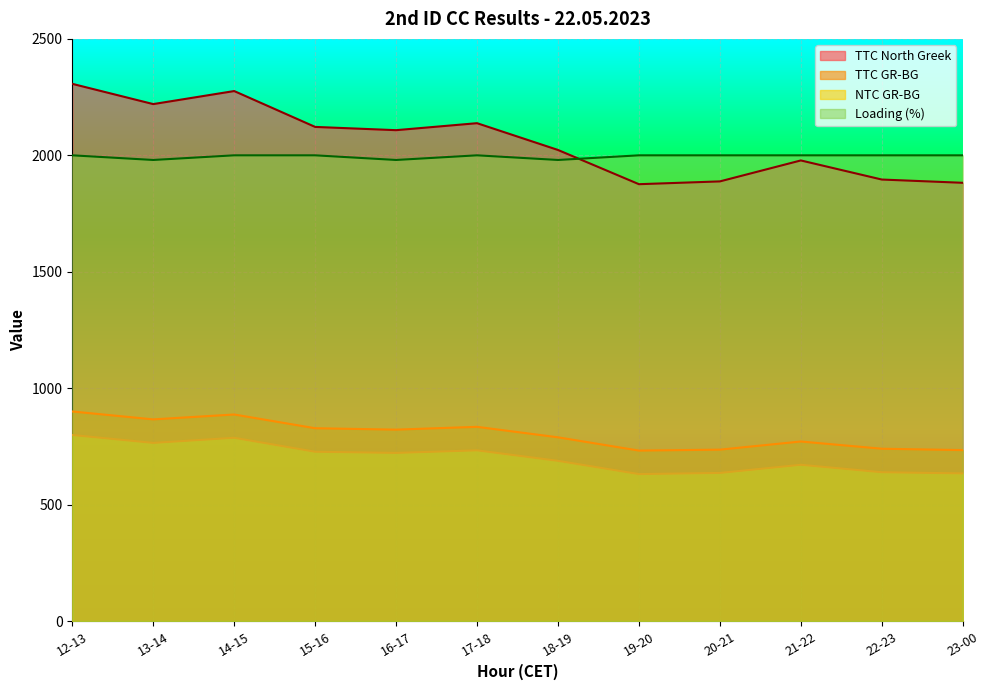

List the series in order of their peak value, lowest first.

NTC GR-BG, TTC GR-BG, Loading (%), TTC North Greek